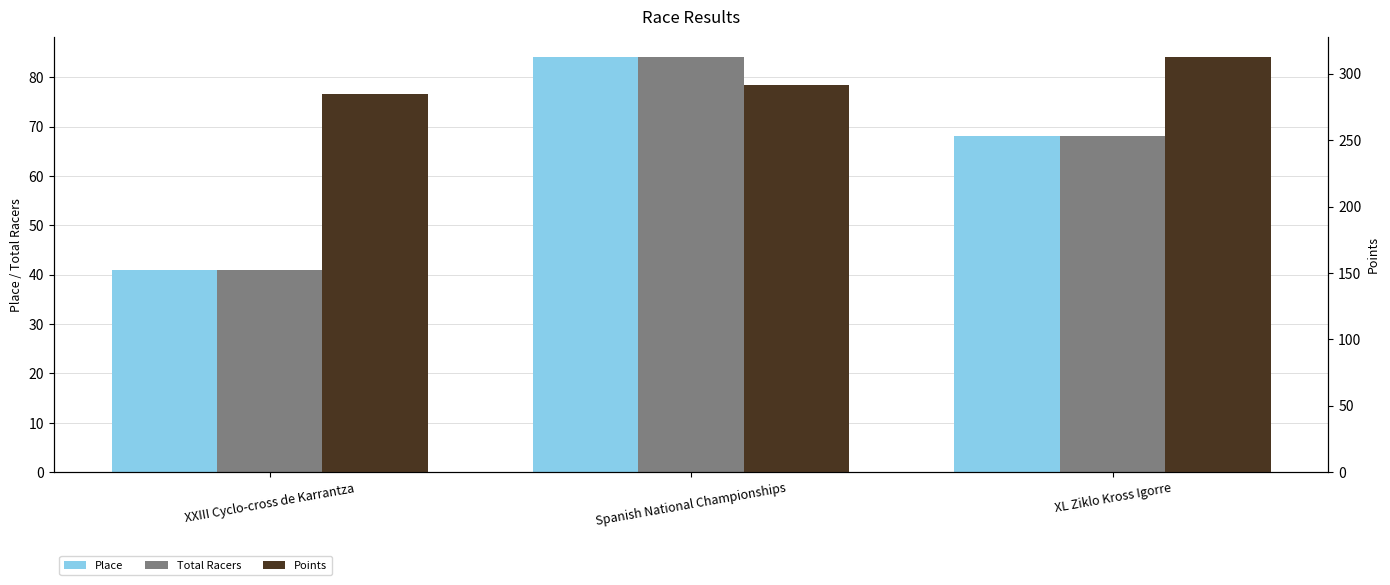

True or false: Place has a value of 115.4 at XL Ziklo Kross Igorre.

False